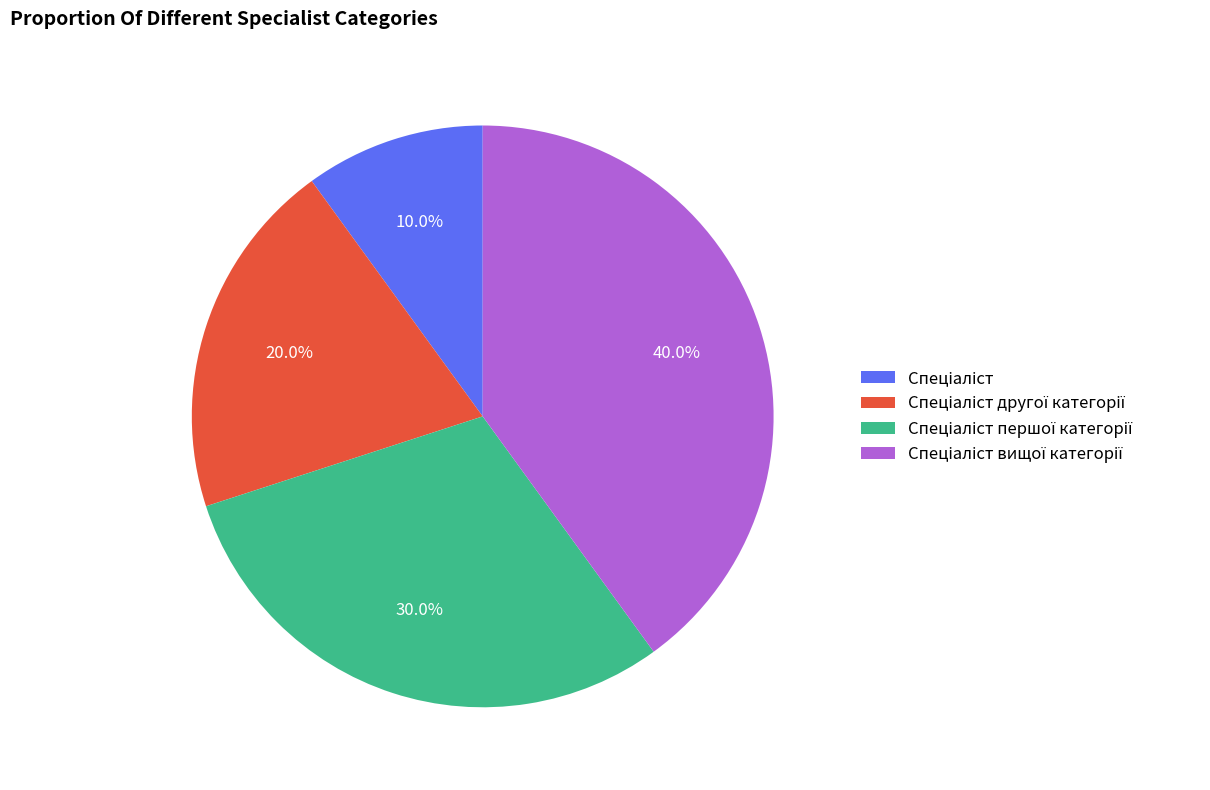

Is there any slice that represents more than half of the pie?

No